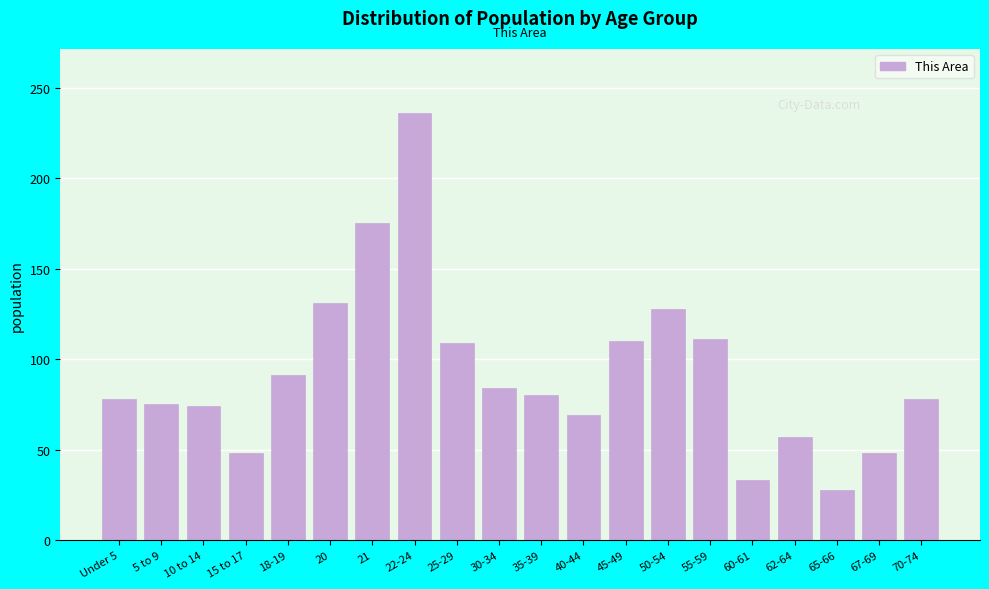

What is the change in value from 30-34 to 50-54?

+44